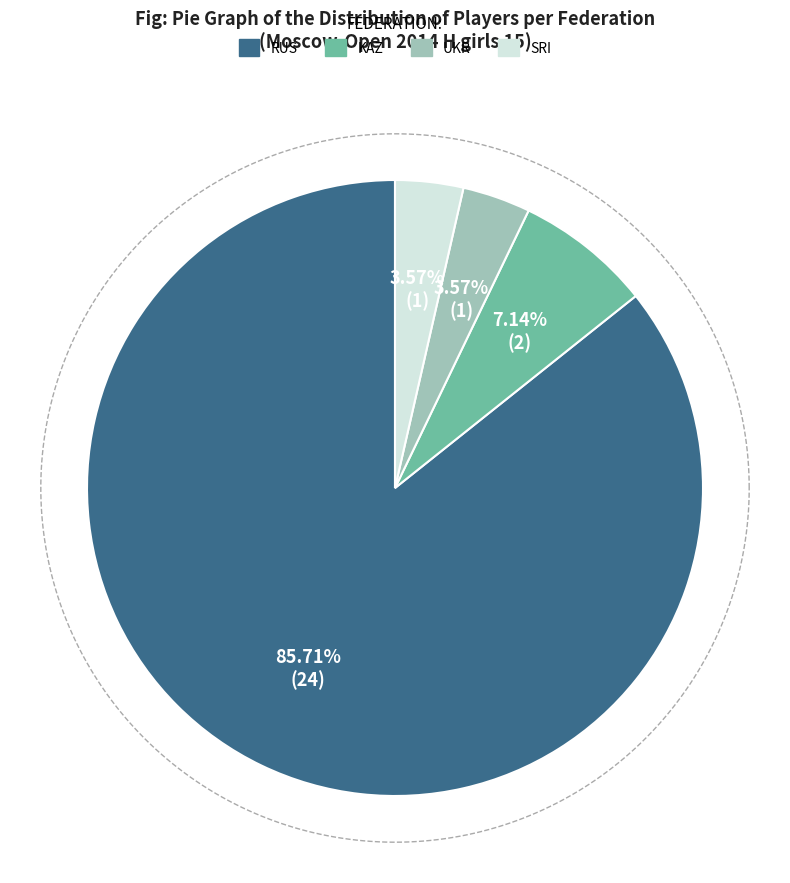

Which slice represents more than half of the pie?

RUS